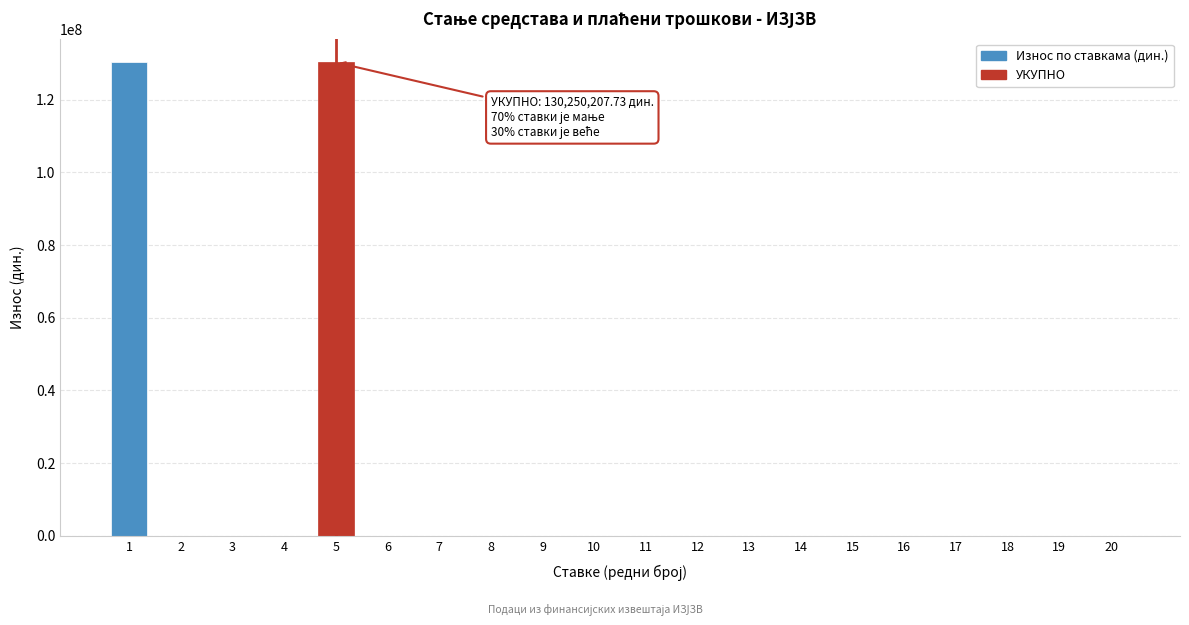

Is it true that the value at 1 is 56642721.6?

False